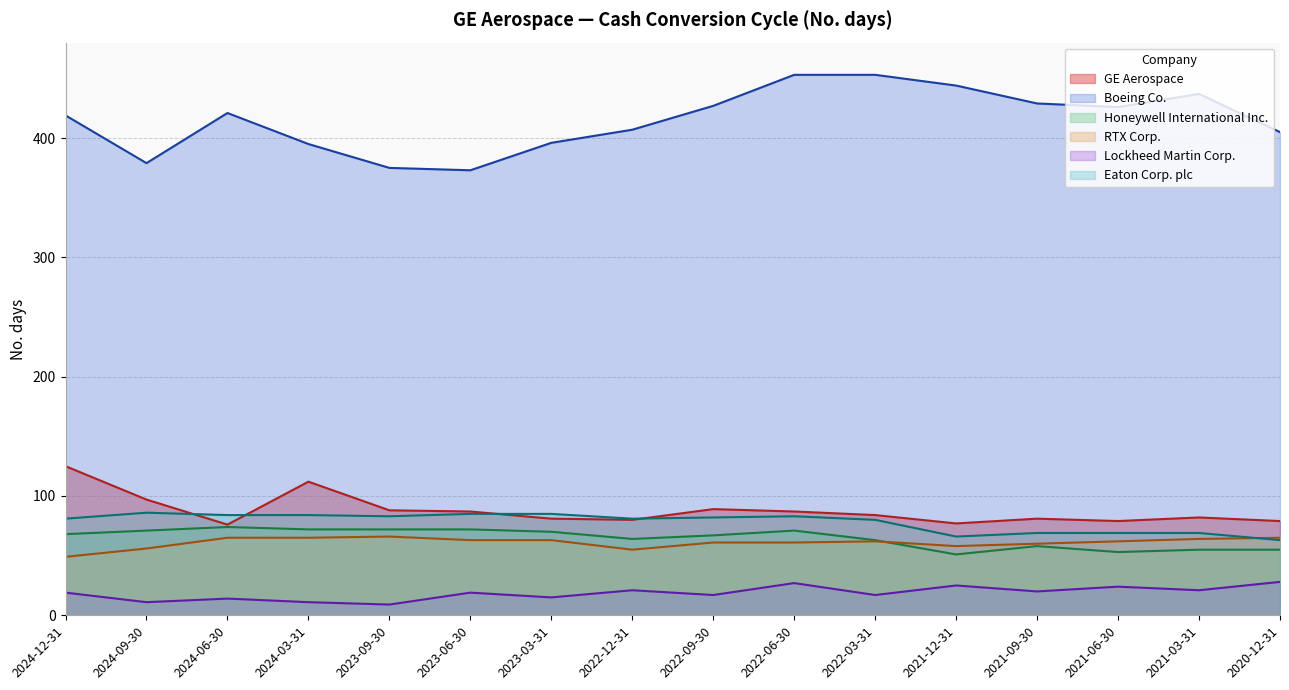

At 2021-09-30, list the series in order from smallest to largest.

Lockheed Martin Corp., Honeywell International Inc., RTX Corp., Eaton Corp. plc, GE Aerospace, Boeing Co.